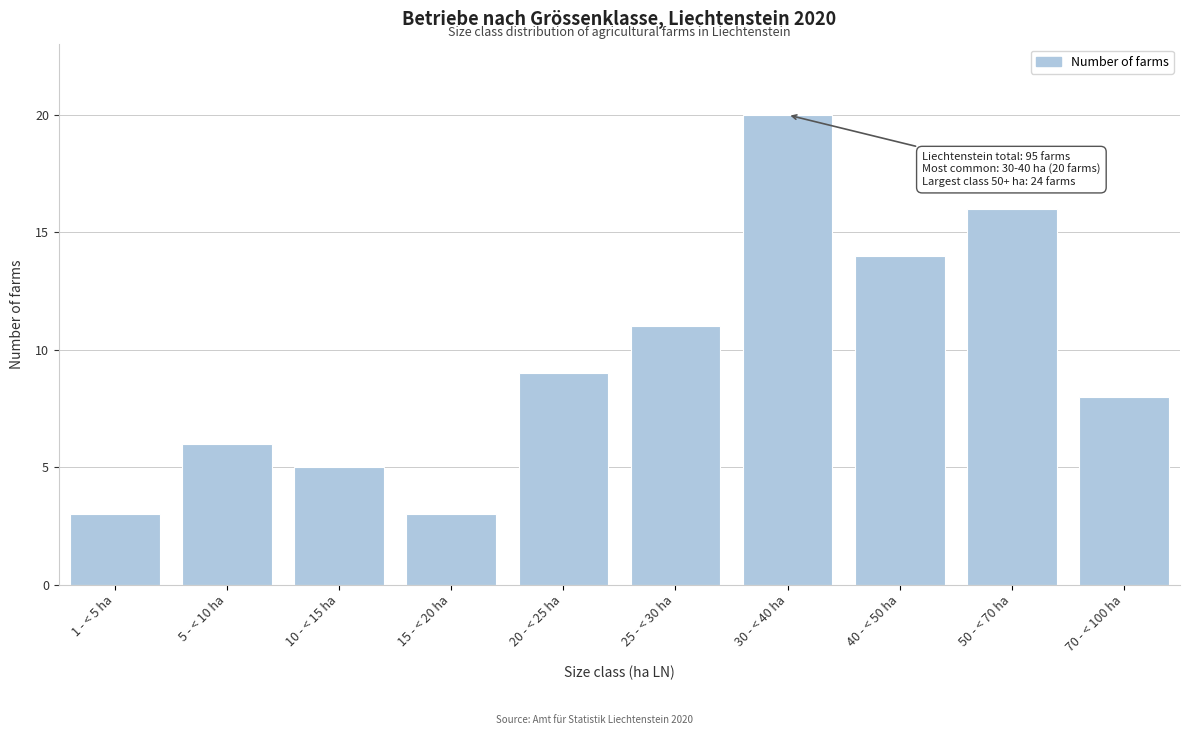

Reading left to right, what are all the values shown in this chart?

1 - < 5 ha=3	5 - < 10 ha=6	10 - < 15 ha=5	15 - < 20 ha=3	20 - < 25 ha=9	25 - < 30 ha=11	30 - < 40 ha=20	40 - < 50 ha=14	50 - < 70 ha=16	70 - < 100 ha=8